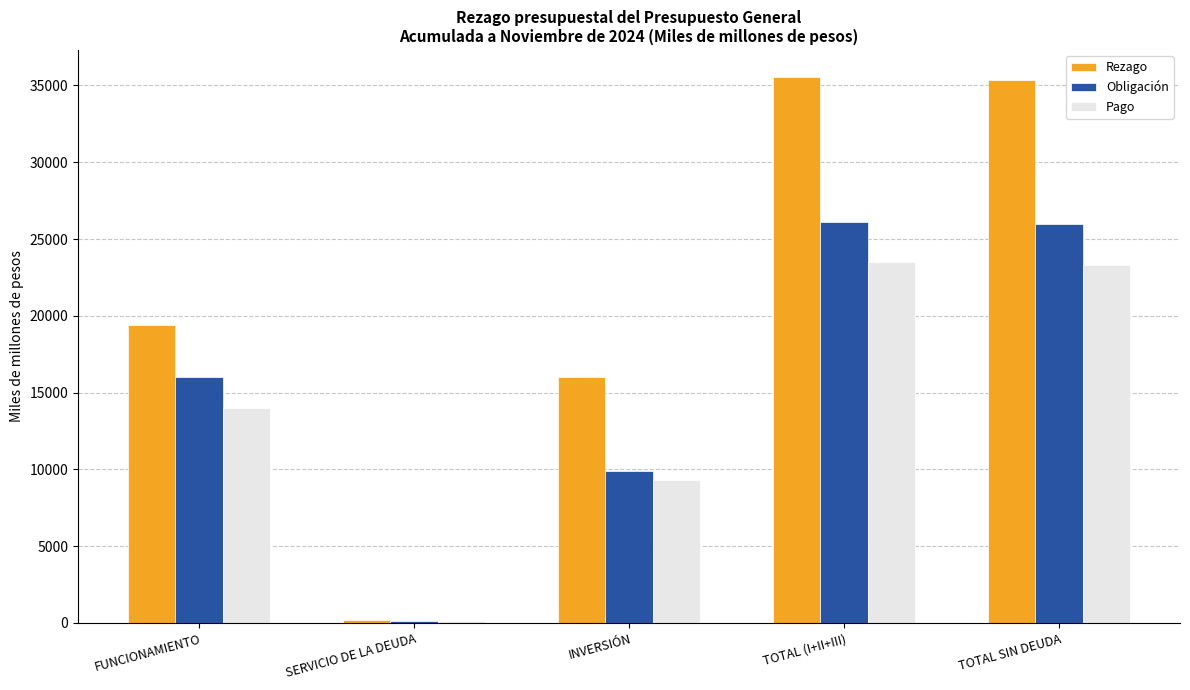

At which label does Pago first exceed 14006?

FUNCIONAMIENTO